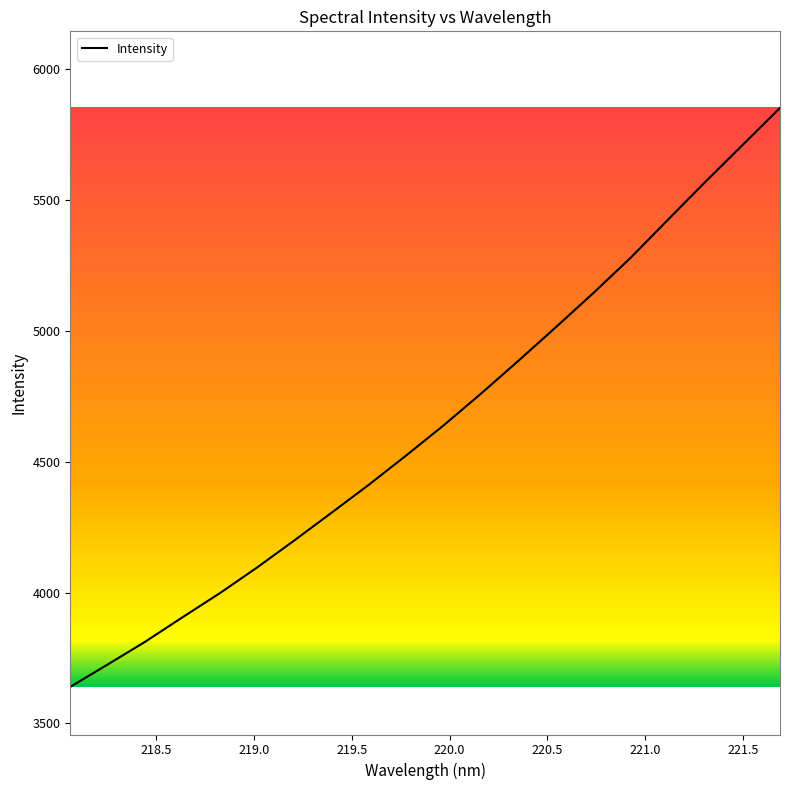

What is the difference between the maximum and minimum values?

2213.0